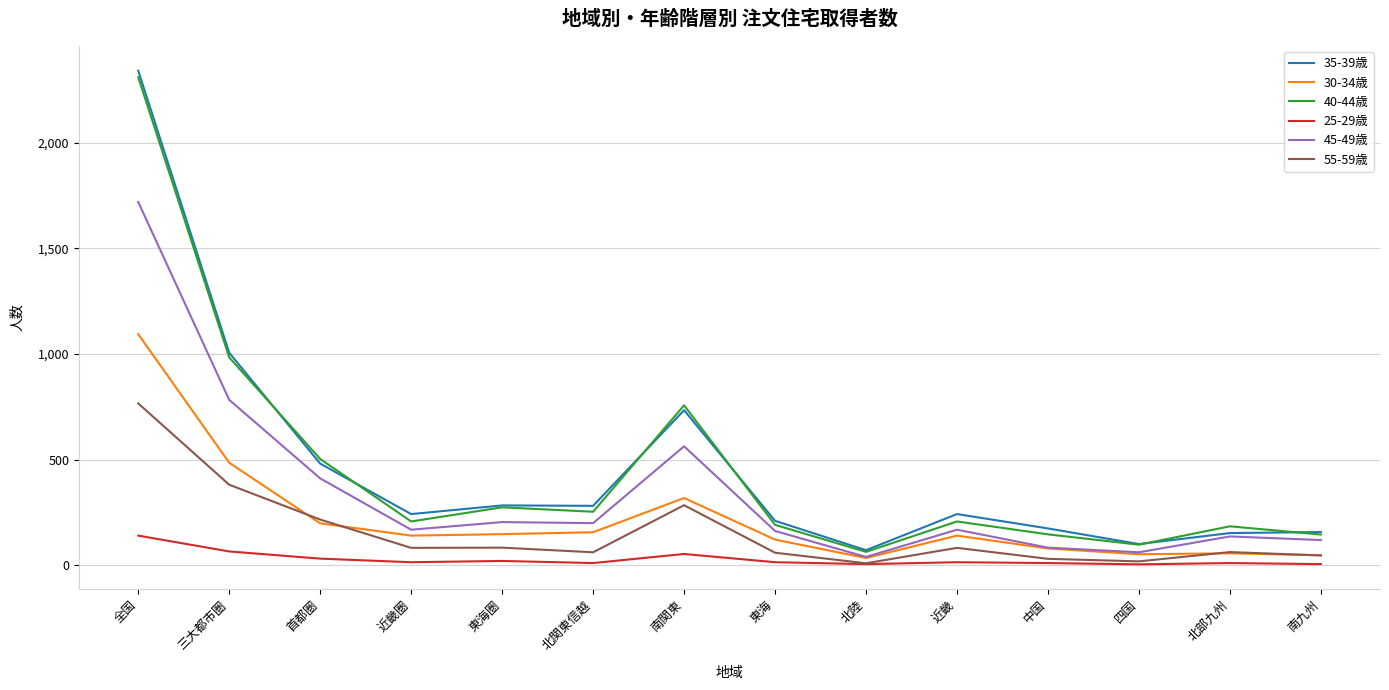

At how many categories does at least one series exceed 359?

4